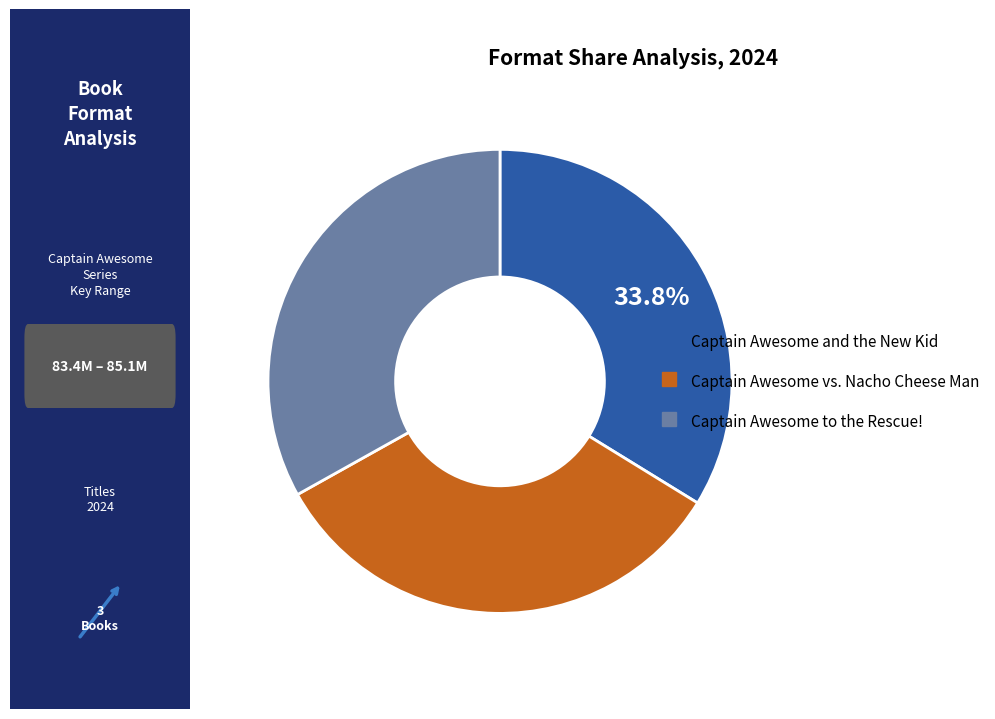

To the nearest percent, what is the difference between the largest and smallest slice percentages?

1%